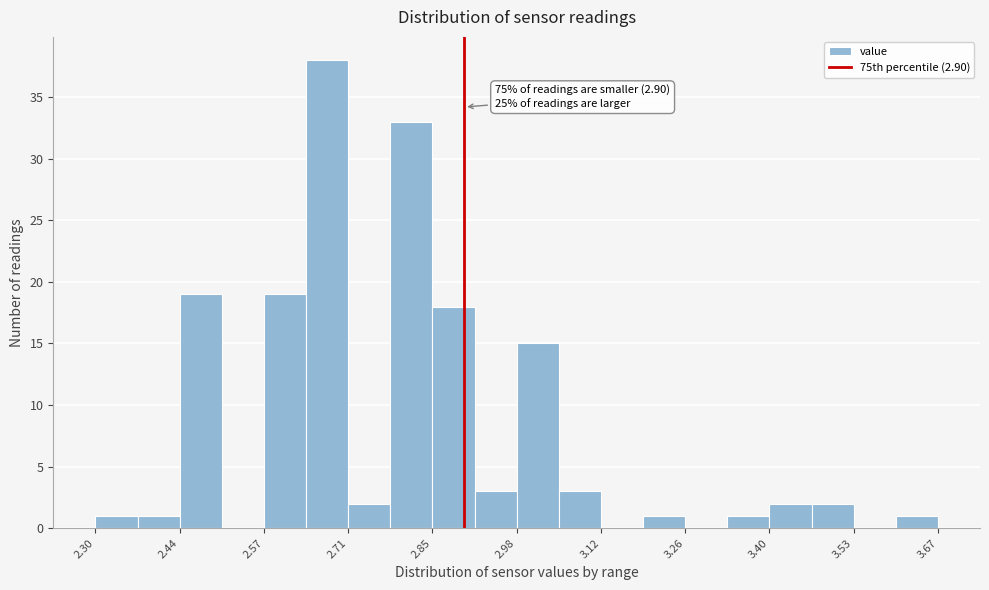

Around what value on the x-axis is the tallest bar? Give the approximate position of its centre, as read against the axis.

2.68